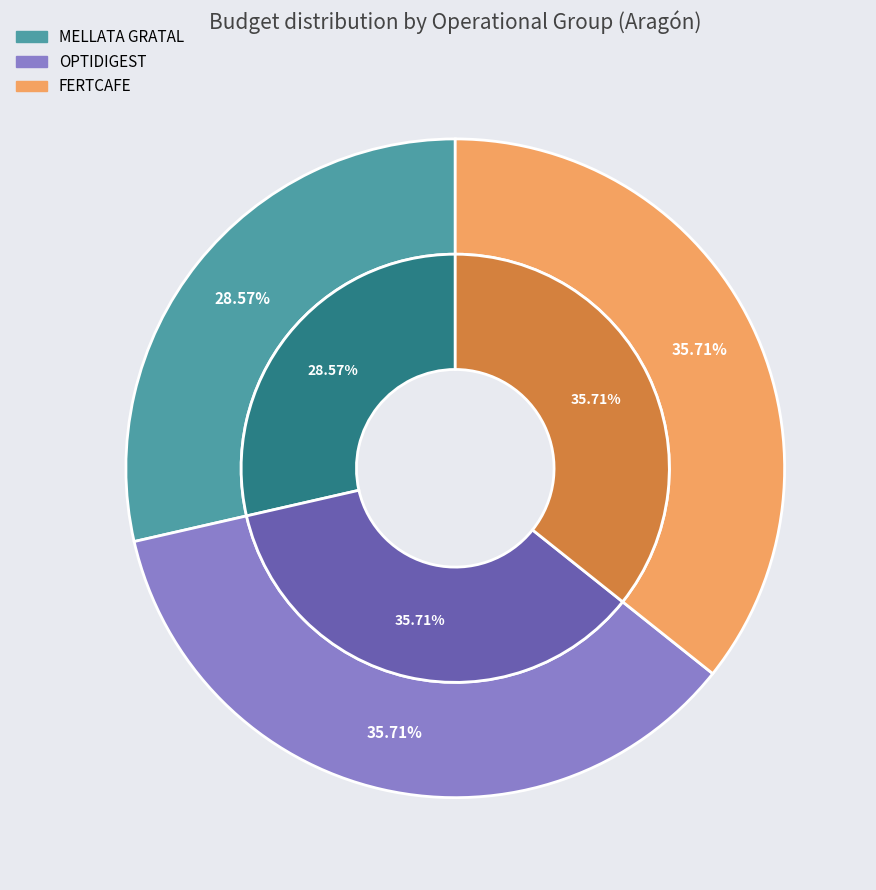

Which category has the biggest portion of the pie?

OPTIDIGEST